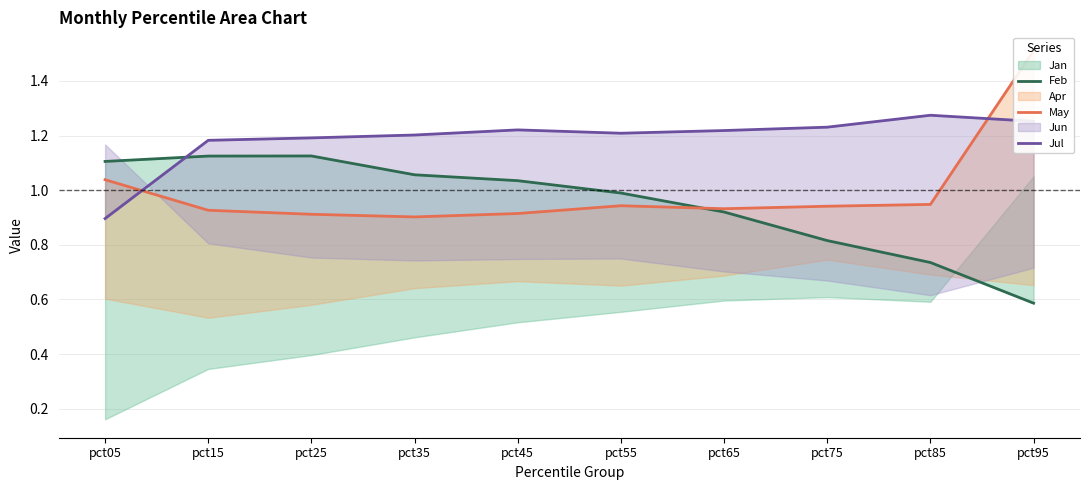

Which series ends up on top after the final intersection of Jul and May?

May